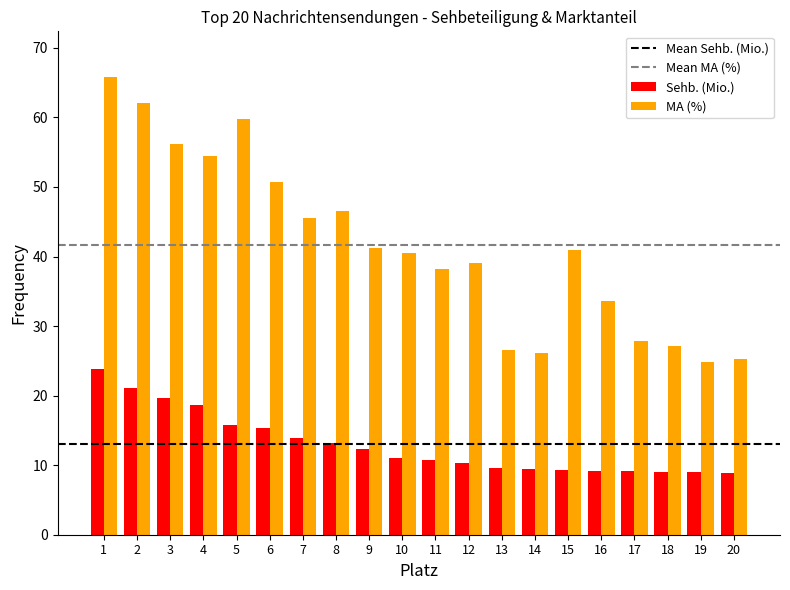

What is the value of the MA (%) bar at the 18th from the left?

27.1